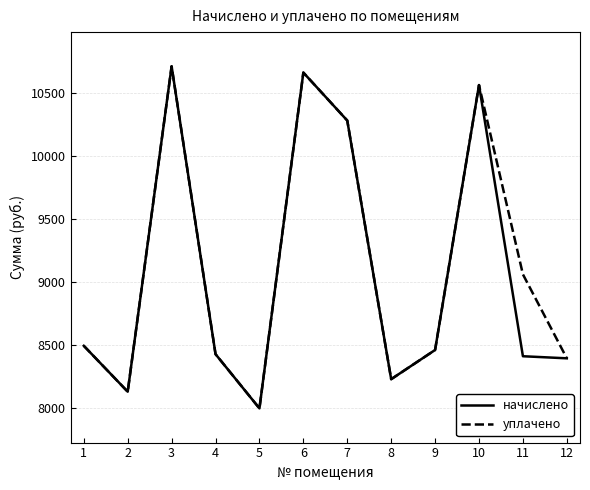

Which series changed the most between 5 and 11?

уплачено